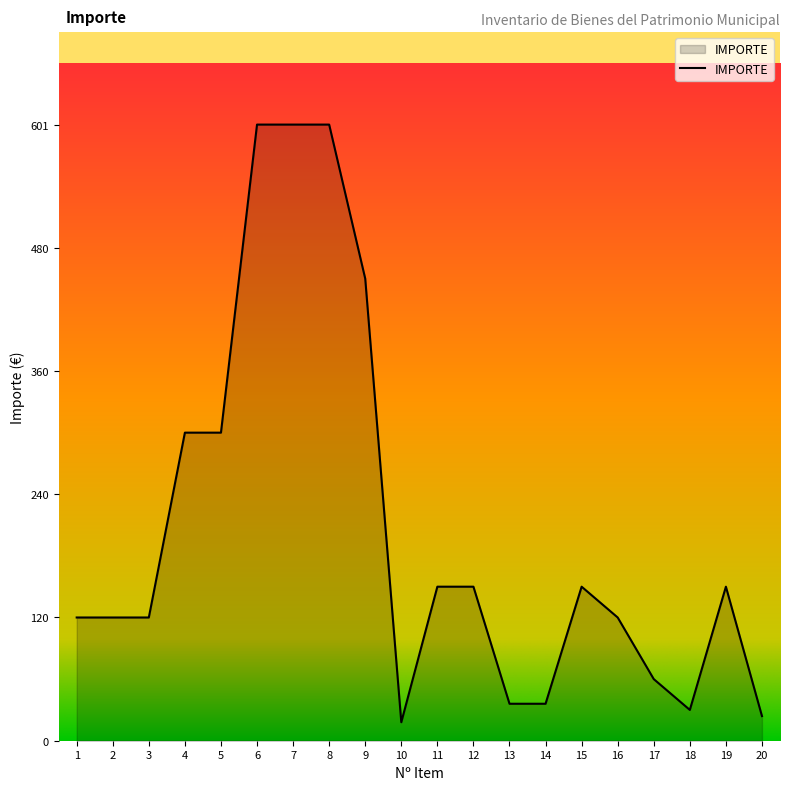

What is the ratio of the value at 3 to the value at 16?

1.0